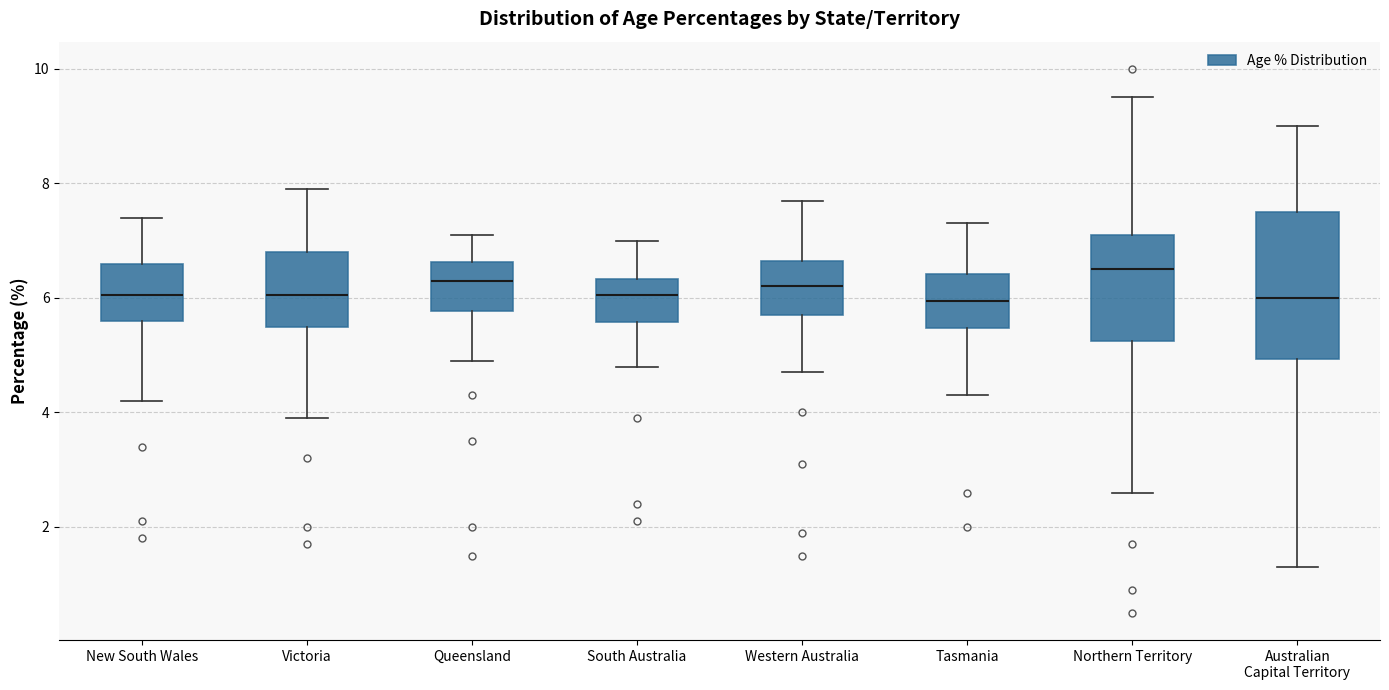

Which box is the tallest, from its lower edge to its upper edge?

Australian Capital Territory